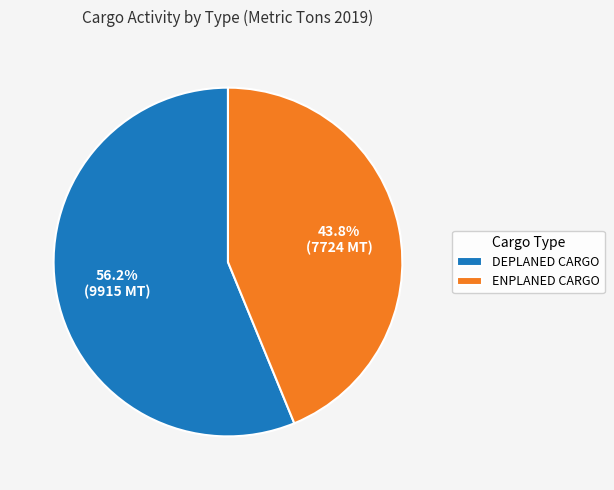

What is the ratio of the value at DEPLANED CARGO to the value at ENPLANED CARGO?

1.3